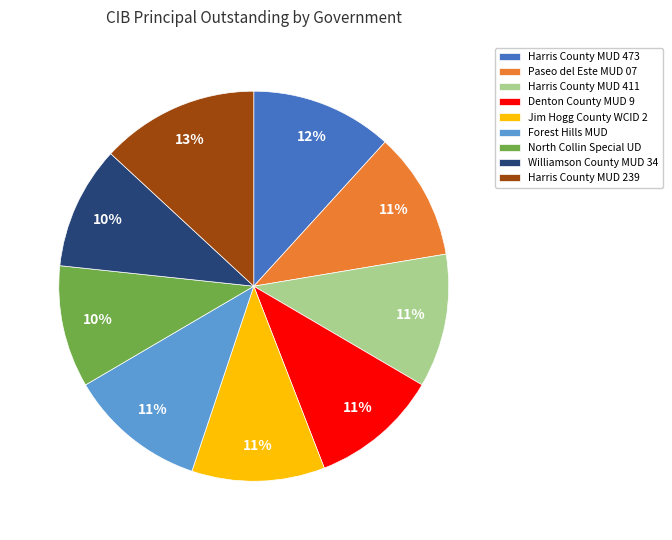

To the nearest percent, what is the average slice percentage?

11%